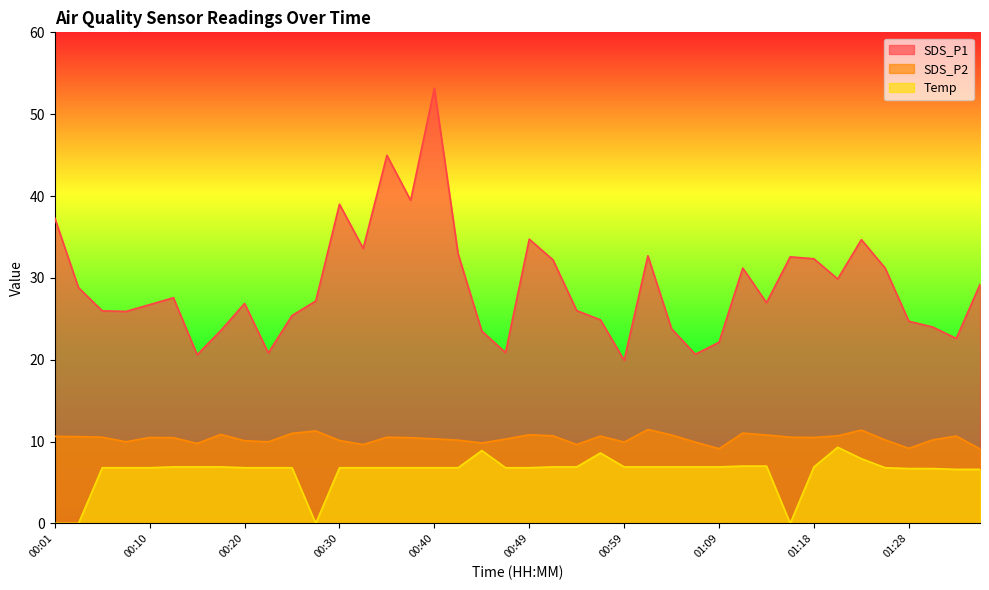

What is the label of the 34th point from the right?

00:15